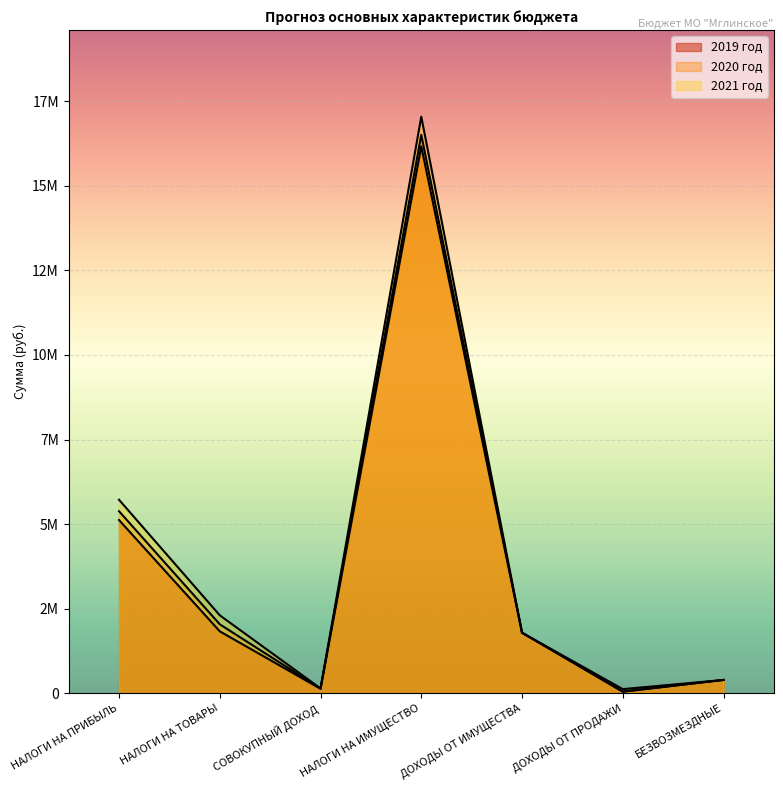

What is the spread (max minus min) of values at НАЛОГИ НА ТОВАРЫ?

473460